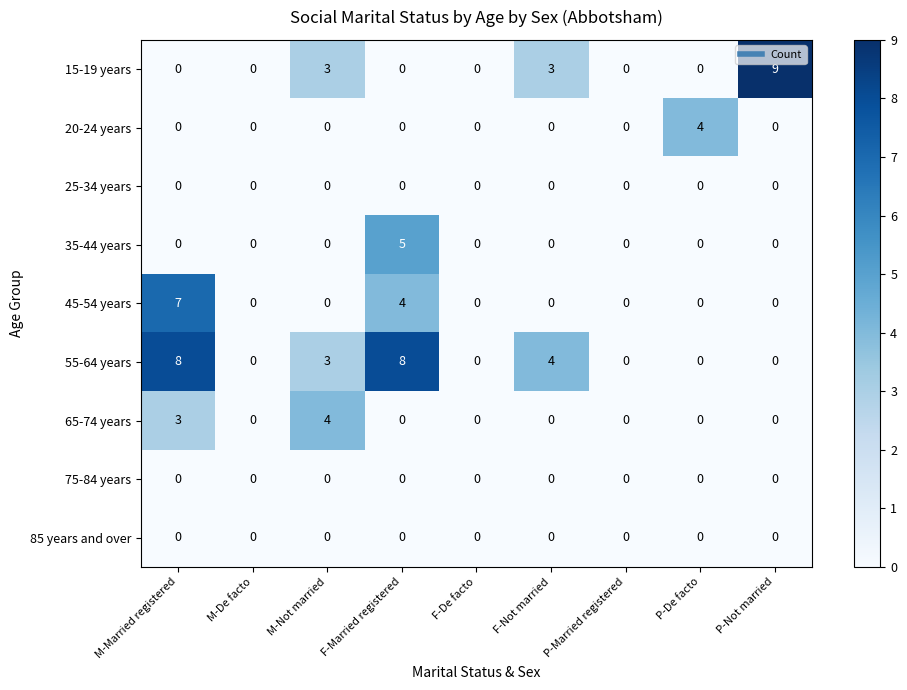

What is the difference between the second highest and minimum values in the 15-19 years series?

3